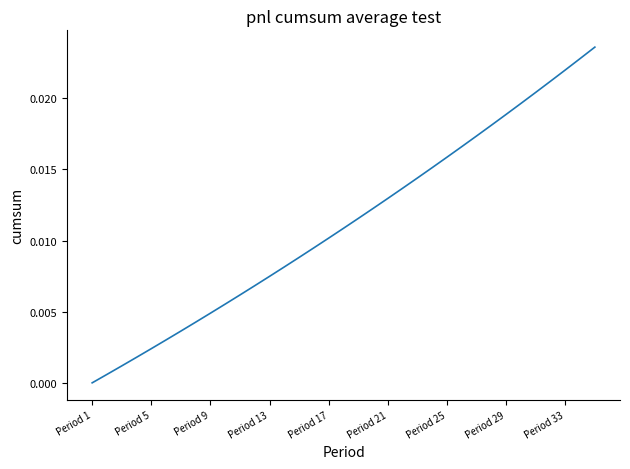

How many values are above zero?

34